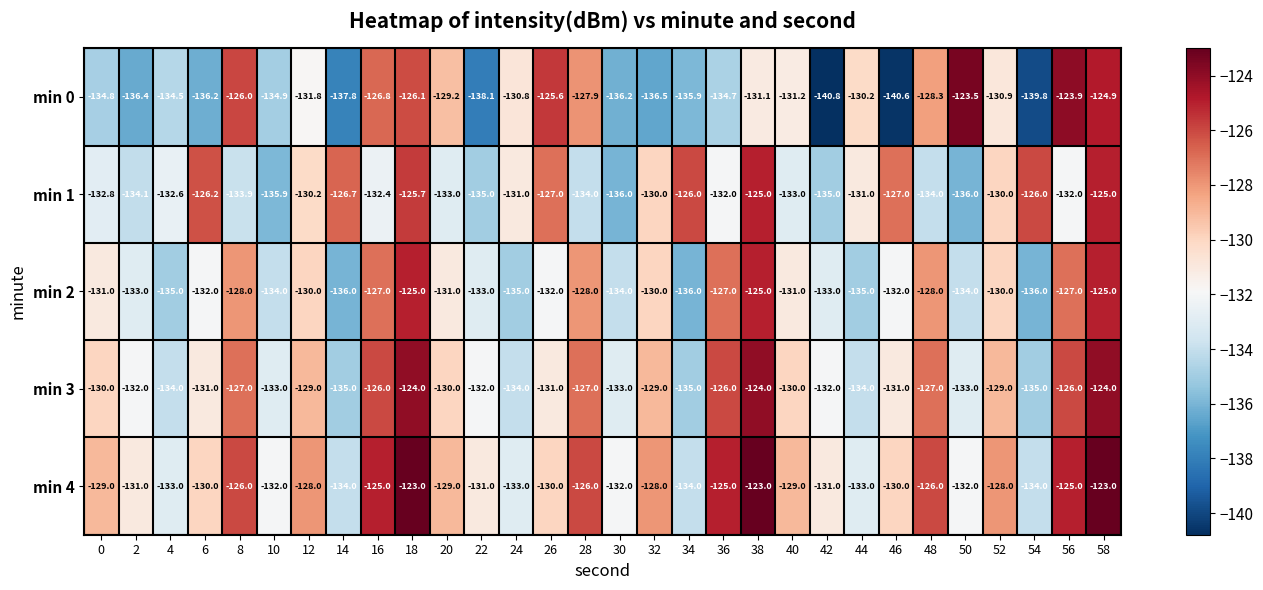

What is the difference between the maximum and minimum values in the min 0 series?

17.3